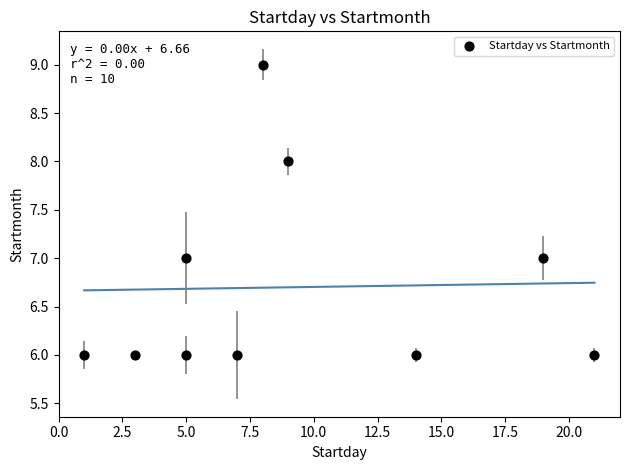

What is the average Y value?

7